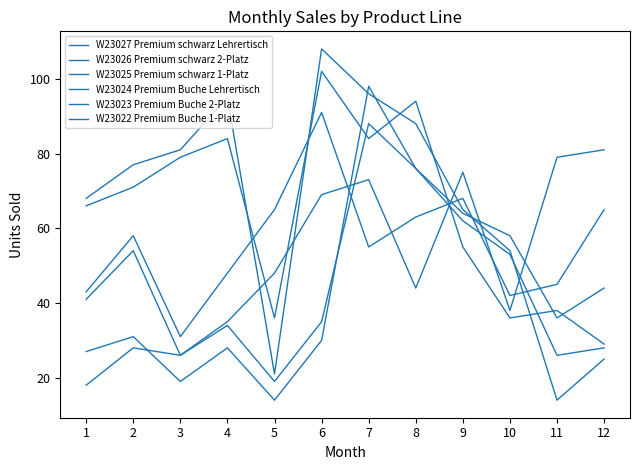

How many times do W23026 Premium schwarz 2-Platz and W23023 Premium Buche 2-Platz cross each other?

5